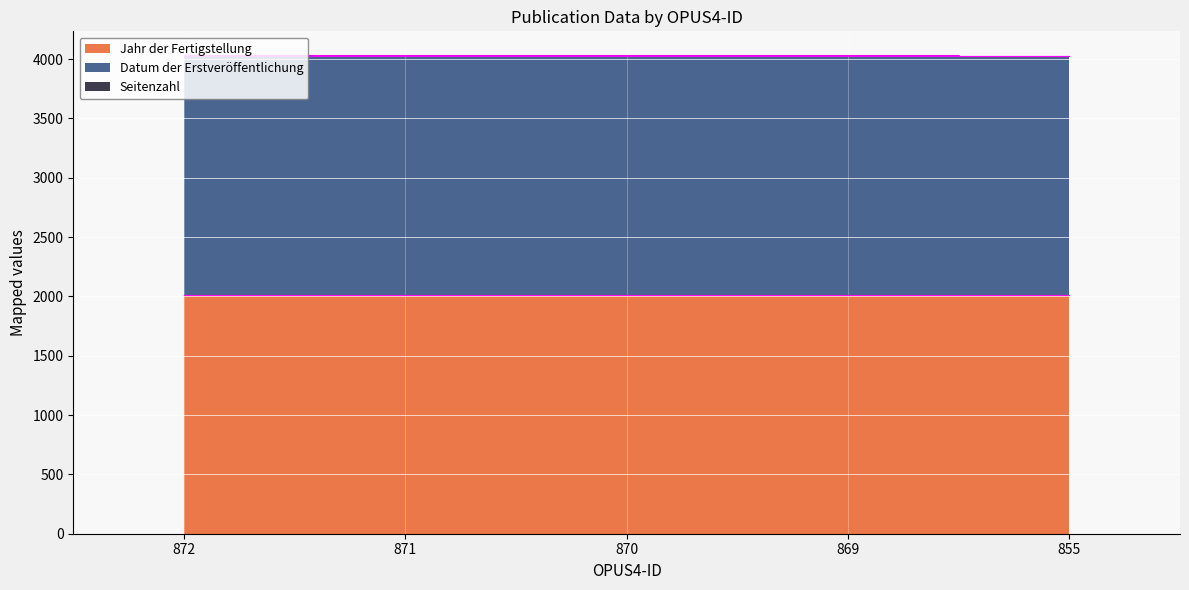

True or false: Jahr der Fertigstellung has more than 2 interior local peaks.

False